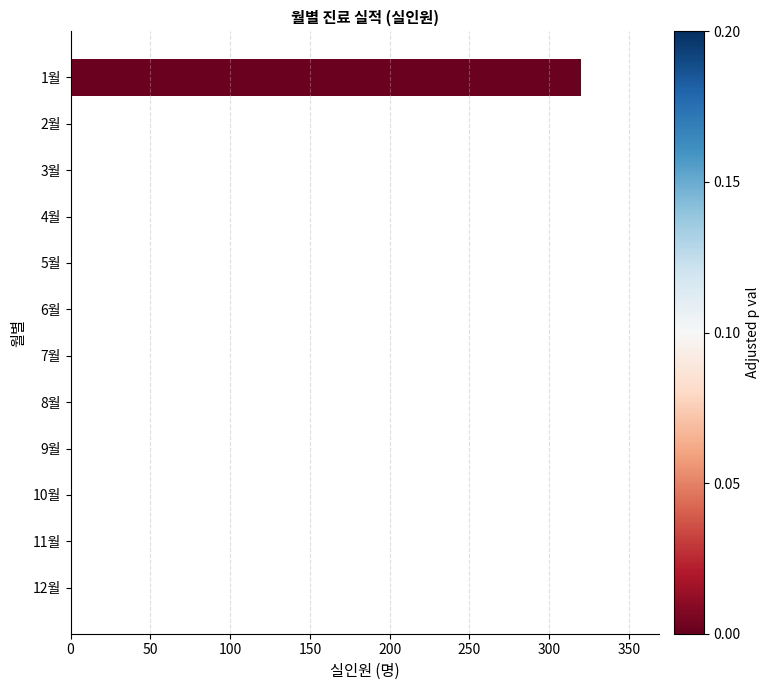

Reading bottom to top, extract all data points from this chart.

12월=0	11월=0	10월=0	9월=0	8월=0	7월=0	6월=0	5월=0	4월=0	3월=0	2월=0	1월=320